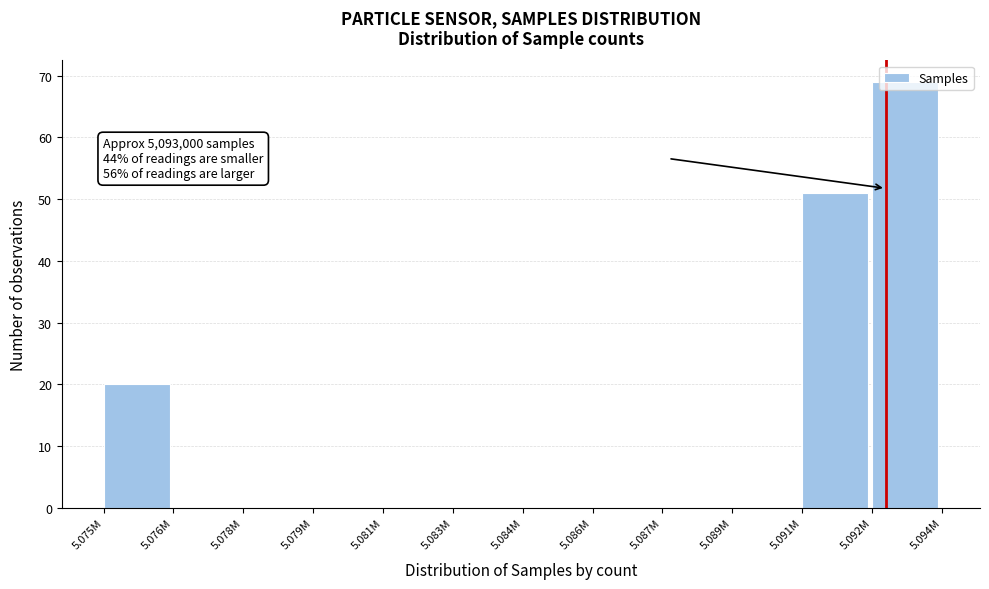

What is the sum of all values?

140